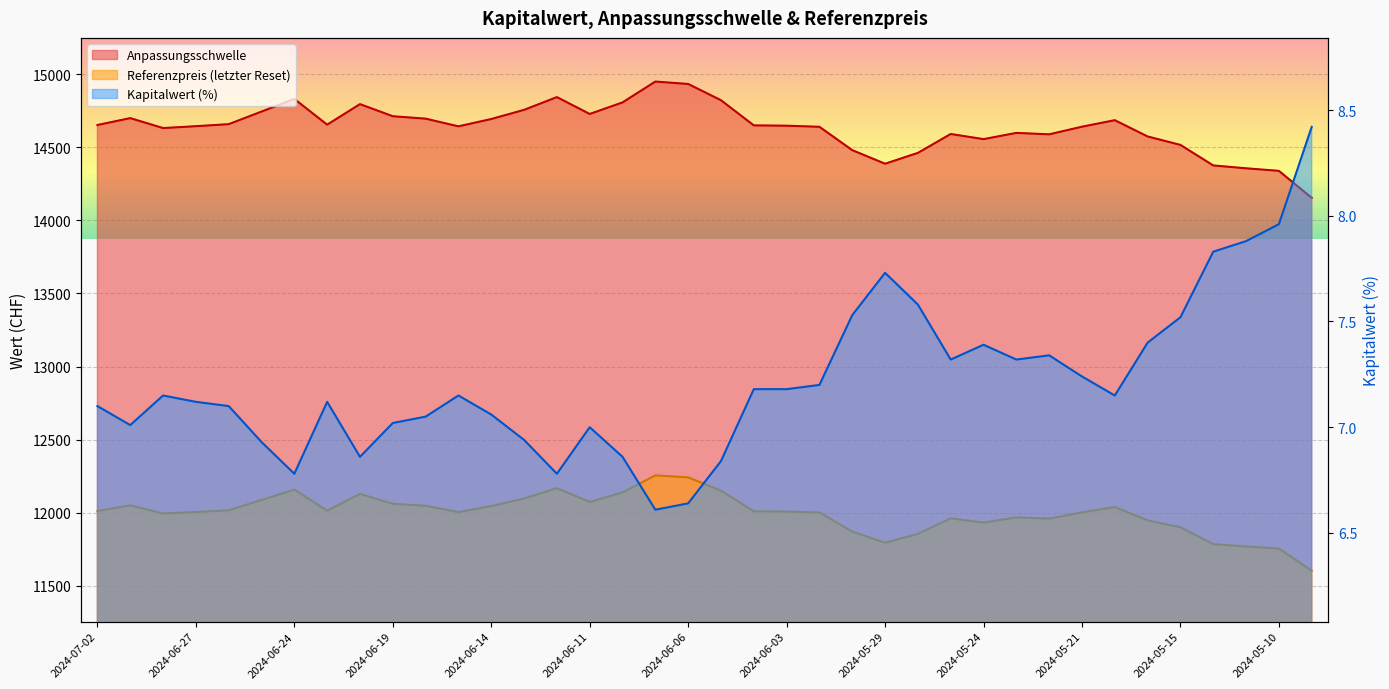

How many values in the Referenzpreis series are below 12008?

19